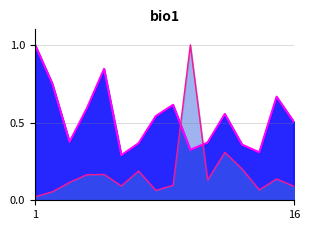

What is the greatest value displayed?

1.0